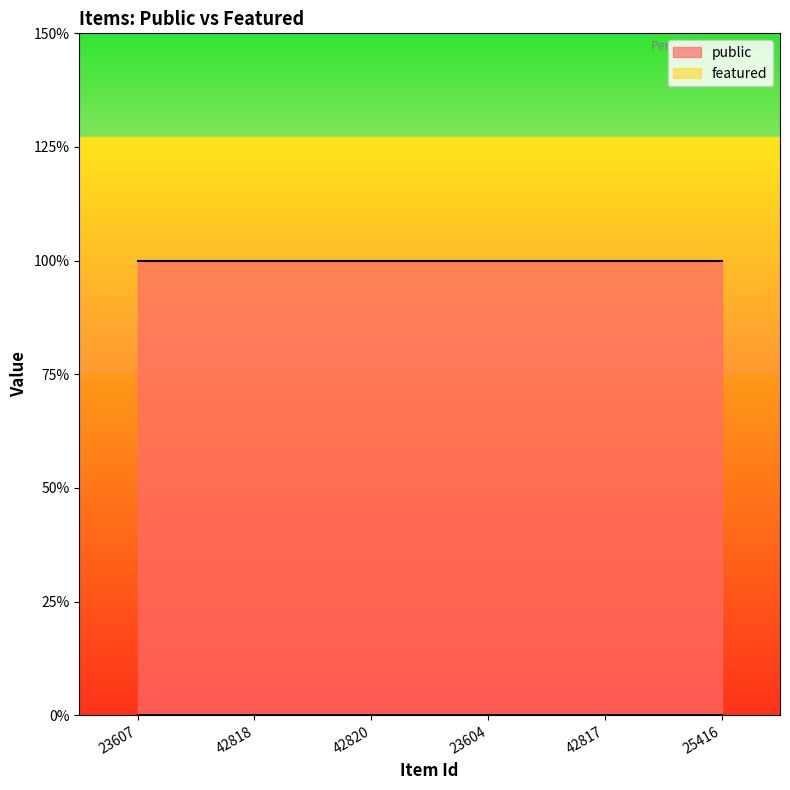

Between 42820 and 25416, which is larger?

42820